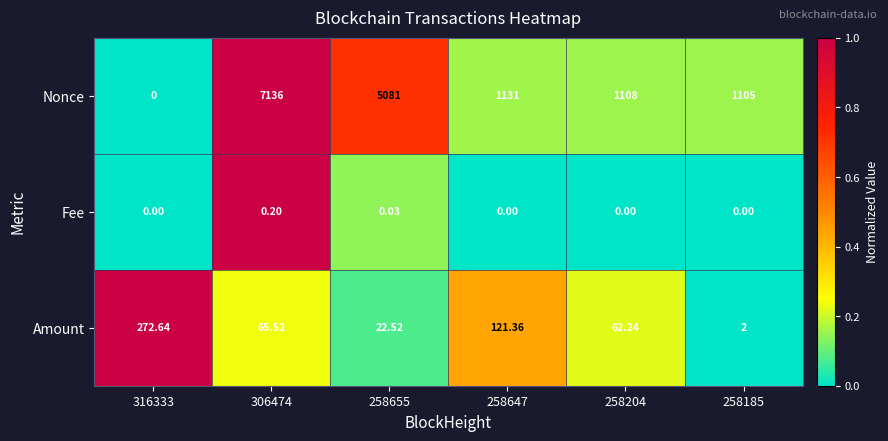

Is the value of Nonce at 258655 greater than the value of Amount at 316333?

Yes